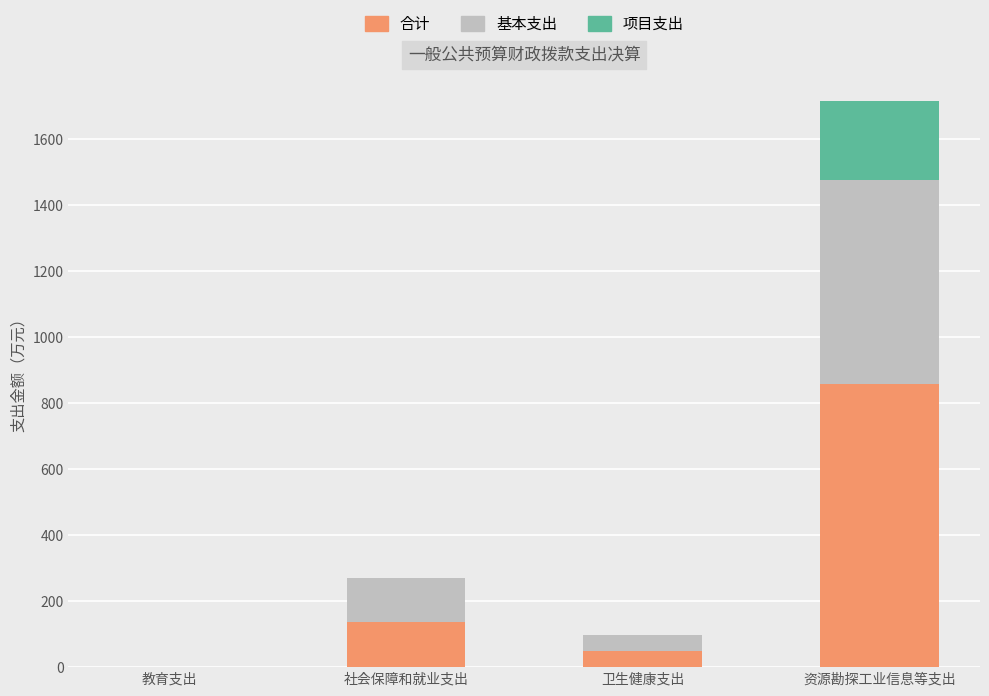

True or false: 合计 has a value of 49.1 at 卫生健康支出.

True